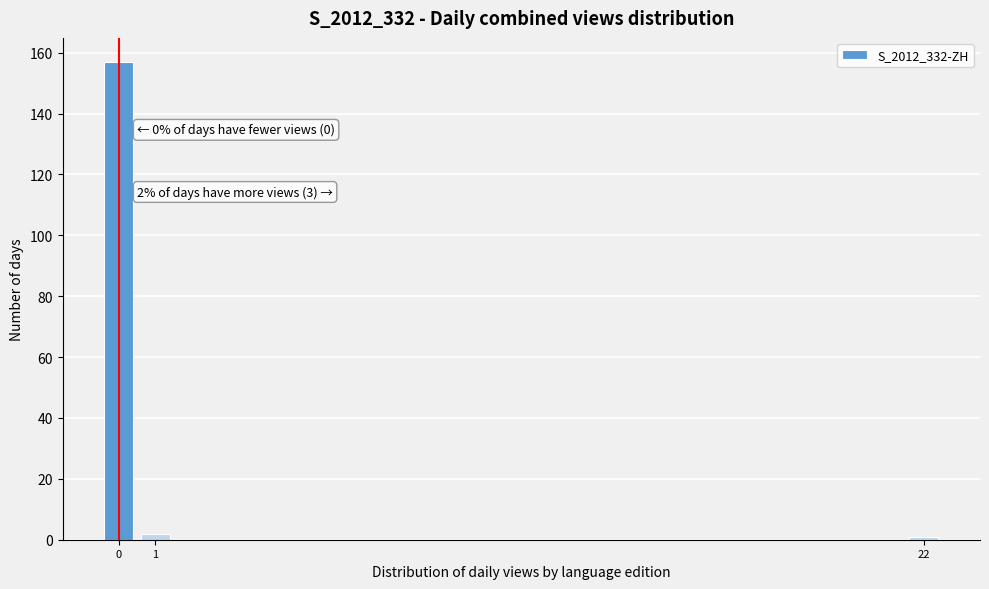

Reading left to right, extract all data points from this chart.

157	2	1